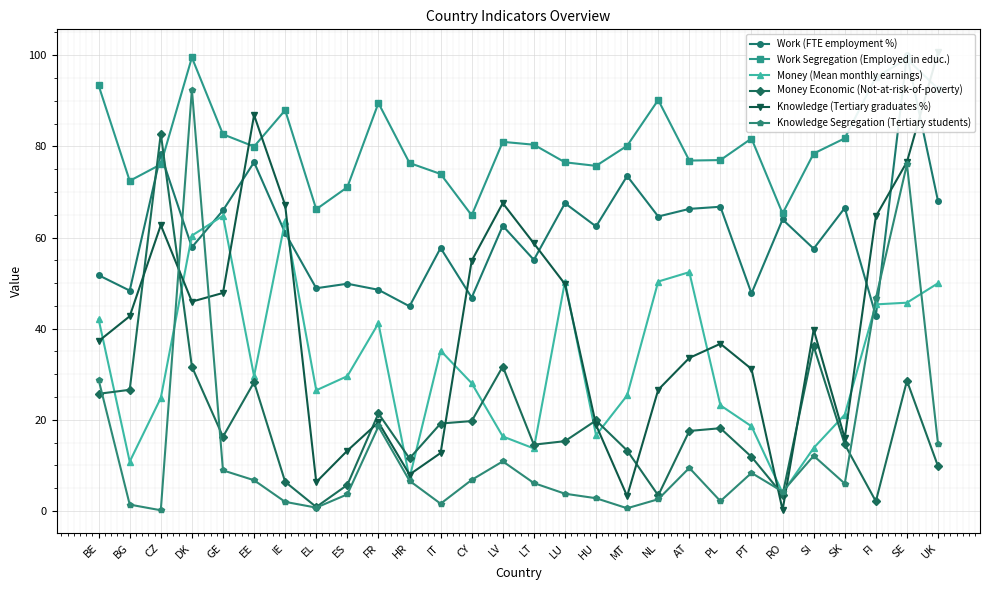

Reading left to right, what are all the values shown in this chart?

Work (FTE employment %): 51.7	48.4	78.2	57.9	66.0	76.5	61.0	48.9	49.9	48.5	44.9	57.7	46.8	62.6	55.1	67.5	62.4	73.5	64.6	66.3	66.8	47.7	64.0	57.5	66.5	42.8	100.0	68.0
Work Segregation (Employed in educ.): 93.4	72.4	76.0	99.5	82.6	80.0	87.9	66.2	71.0	89.5	76.3	73.9	64.9	81.0	80.4	76.5	75.7	80.1	90.2	76.9	77.0	81.7	65.3	78.4	81.8	95.2	99.2	92.6
Money (Mean monthly earnings): 42.1	10.8	24.8	60.4	64.8	29.6	63.6	26.5	29.6	41.2	7.2	35.2	28.0	16.4	13.7	50.3	16.6	25.4	50.3	52.4	23.2	18.6	4.0	13.8	21.1	45.3	45.7	50.0
Money Economic (Not-at-risk-of-poverty): 25.7	26.6	82.8	31.7	16.3	28.2	6.4	0.9	5.7	21.4	11.5	19.2	19.7	31.7	14.6	15.3	19.9	13.3	3.4	17.6	18.2	11.9	3.6	36.1	14.6	2.1	28.6	9.8
Knowledge (Tertiary graduates %): 37.3	42.7	62.7	45.9	47.8	86.9	67.1	6.3	13.2	19.4	8.0	12.7	54.9	67.5	58.7	49.8	18.9	3.2	26.6	33.6	36.7	31.2	0.2	39.8	16.0	64.6	76.6	100.7
Knowledge Segregation (Tertiary students): 28.8	1.4	0.2	92.5	8.9	6.8	2.0	0.7	3.6	18.6	6.6	1.6	6.8	10.9	6.1	3.8	2.8	0.6	2.6	9.5	2.2	8.4	4.2	12.1	6.0	46.6	76.1	14.7